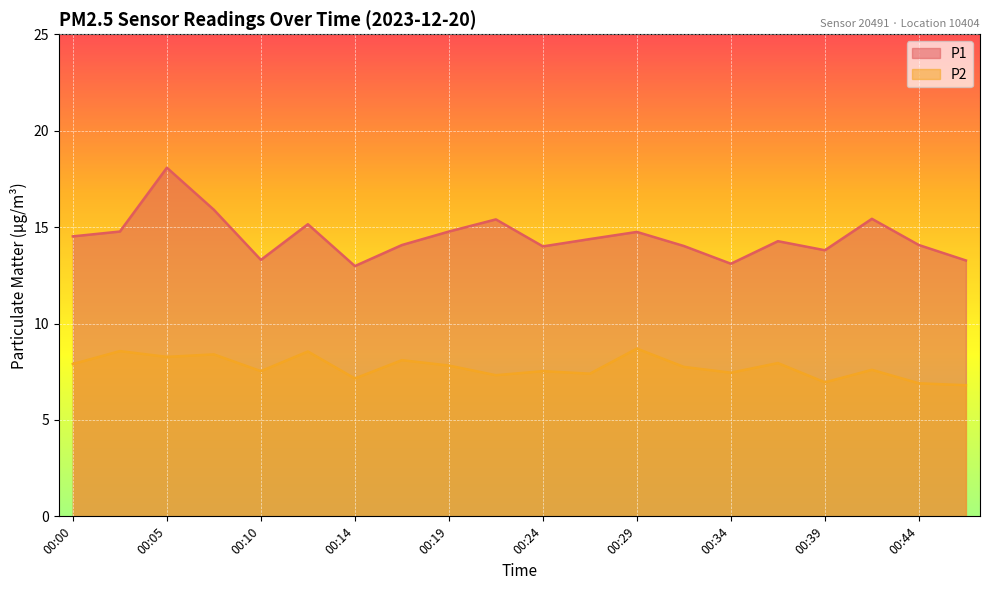

How many values in the P1 series are below 14?

5